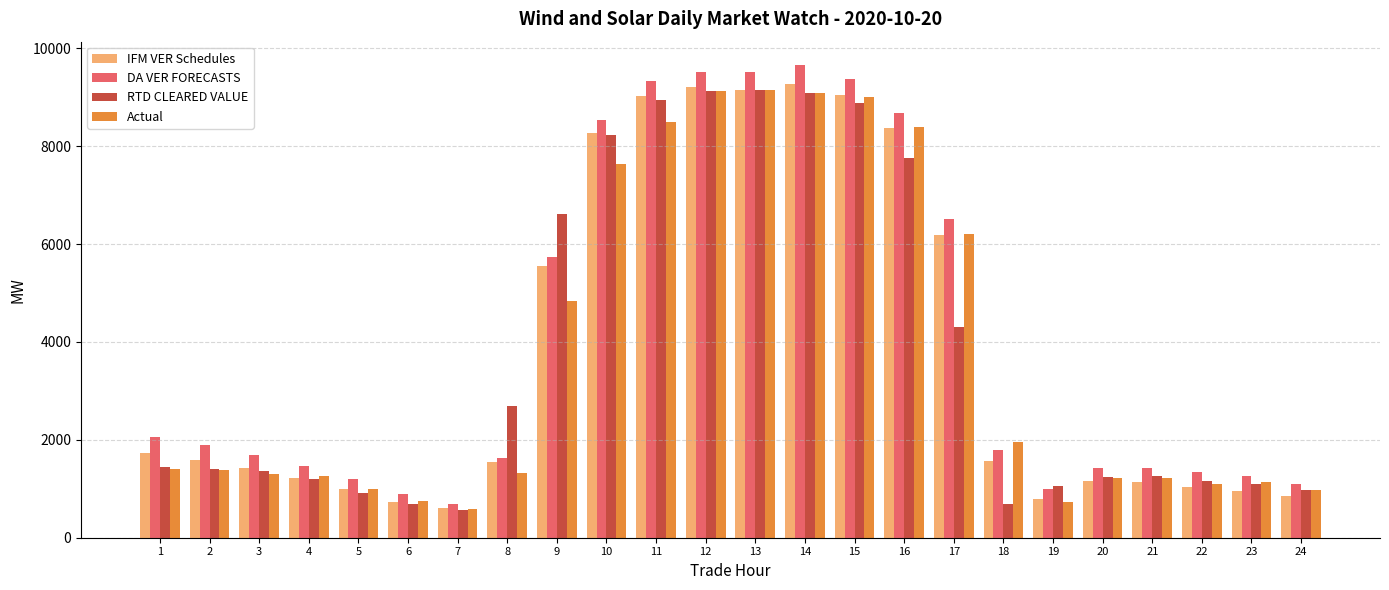

At how many categories does at least one series exceed 3564?

9